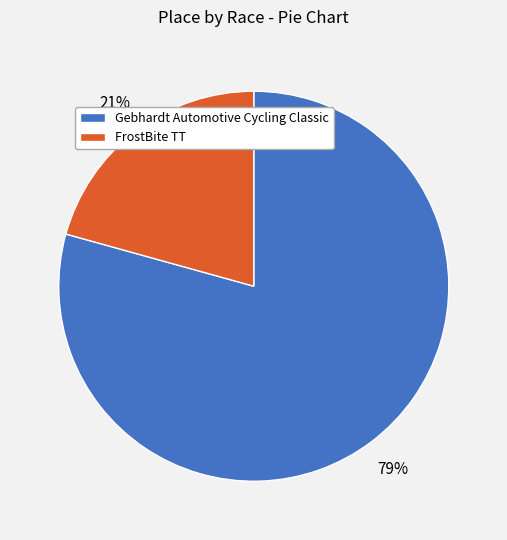

How many slices are in this pie chart?

2